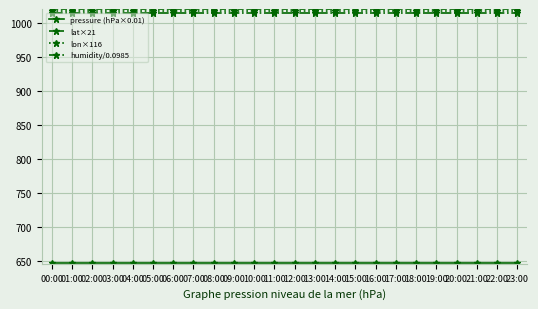

What is the highest value of the lat×21 series?

1020.1